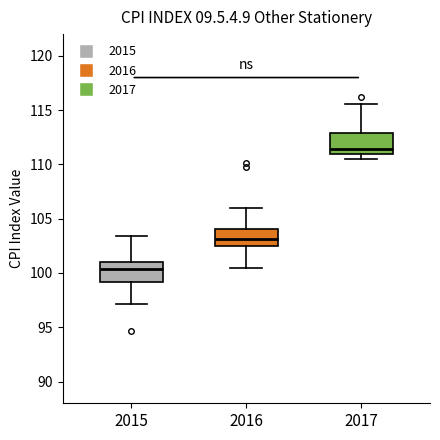

Reading left to right, read every box against the y-axis: the position of its median line, the range the box covers, and the ends of its whiskers. The values are not printed on the chart, so give them approximately, as read against the axis.

2015: median 100.5, box 99.0 to 101.0, whiskers 97.0 to 103.5
2016: median 103.0, box 102.5 to 104.0, whiskers 100.5 to 106.0
2017: median 111.5, box 111.0 to 113.0, whiskers 110.5 to 115.5